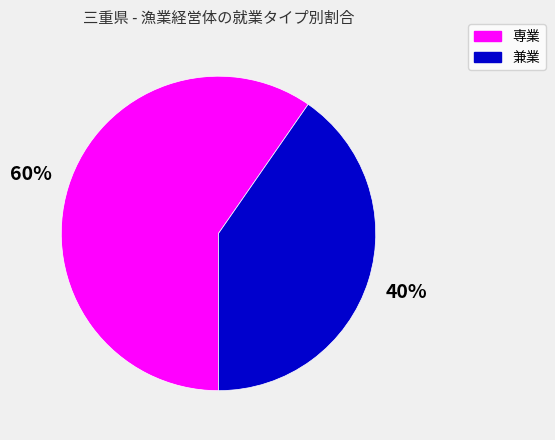

What is the largest slice in the pie chart?

専業